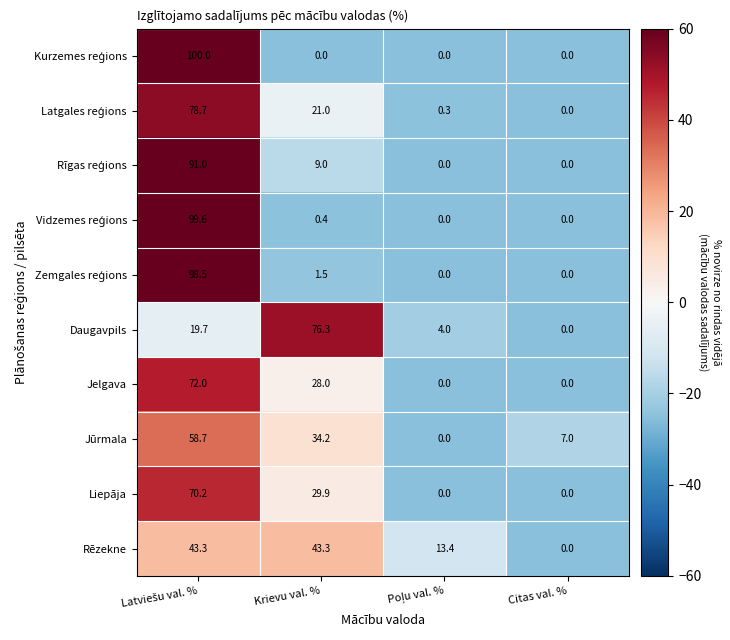

Is it true that Rēzekne equals 0.0 at Citas val. %?

True